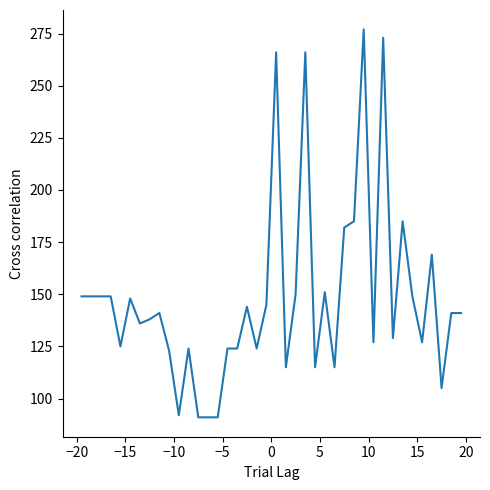

What is the greatest value displayed?

277